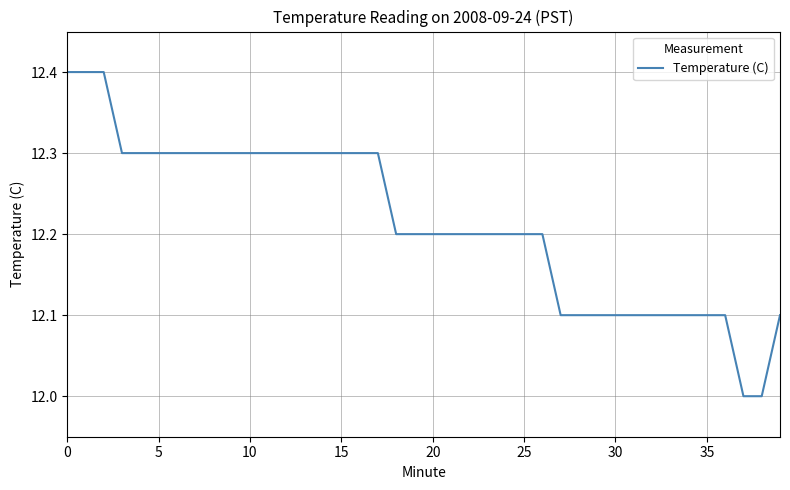

What is the difference between the maximum and minimum values?

0.4